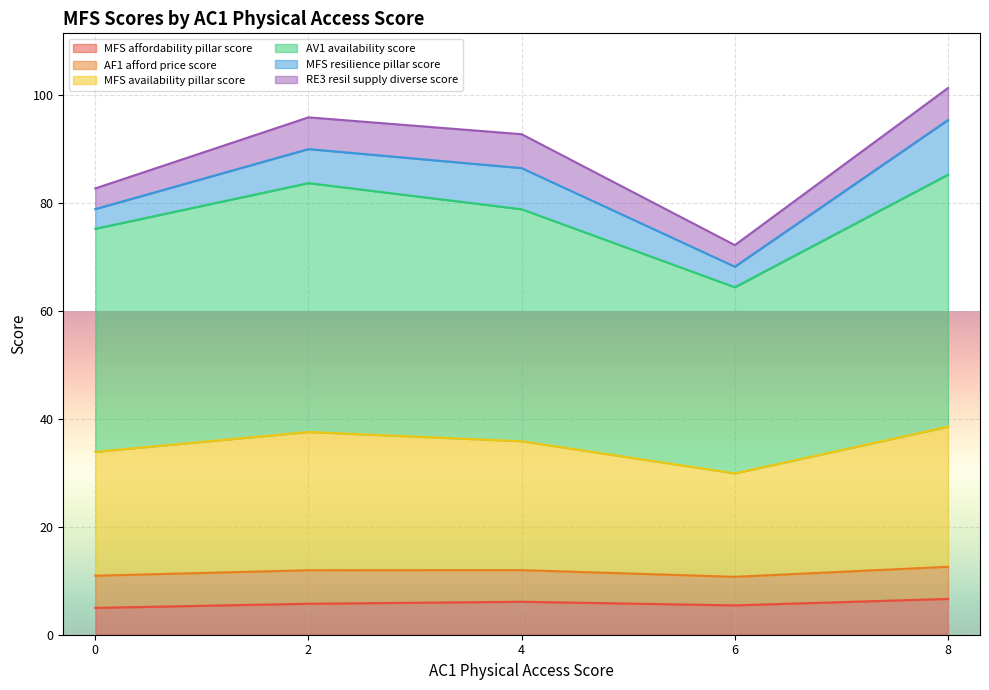

What is the total value across all series at 0?

82.7